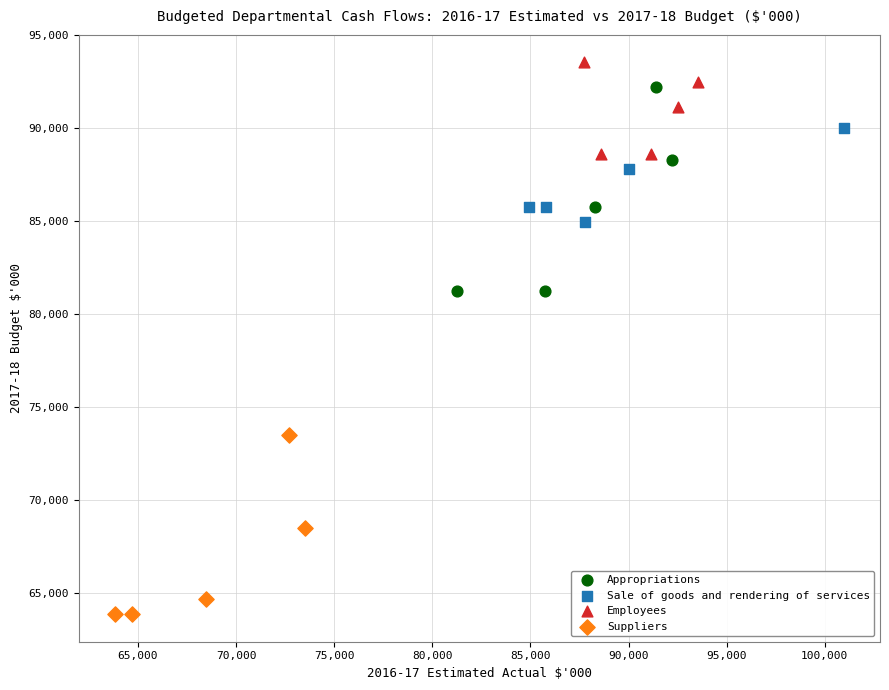

Which series reaches the maximum Y coordinate?

Employees